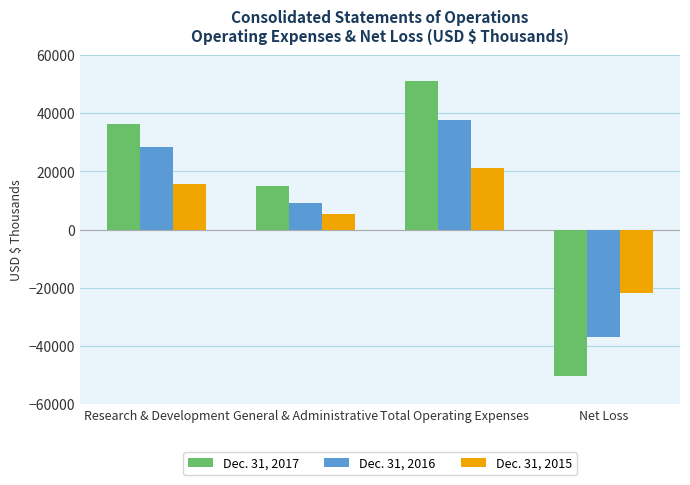

At which category is the sum across all series the highest?

Total Operating Expenses